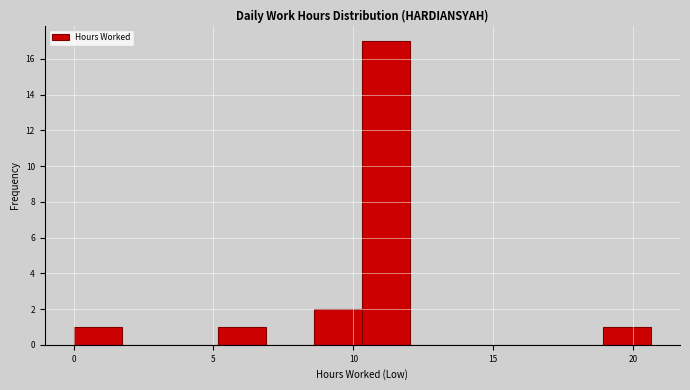

Read against the x-axis, roughly where is the centre of the tallest bar?

11.0